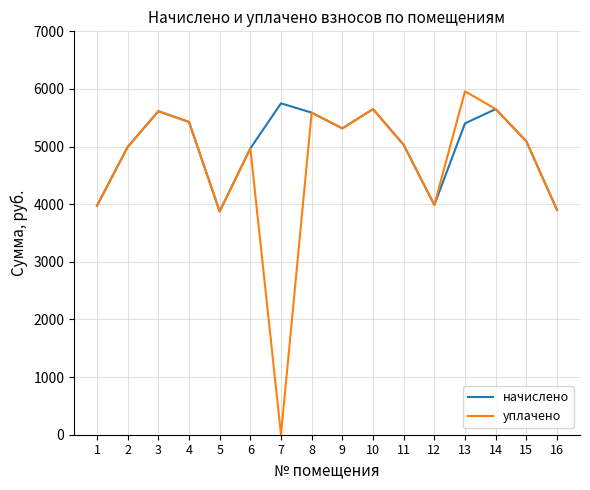

What is the greatest value displayed?

5959.5